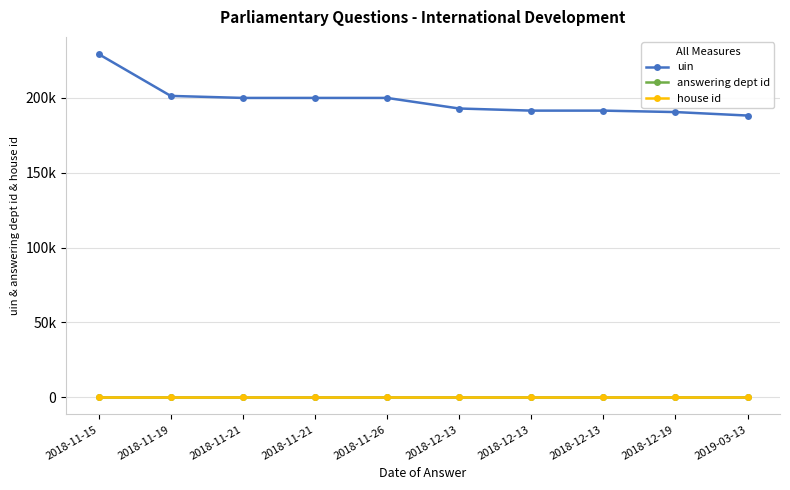

True or false: house id and answering dept id cross at least once.

False